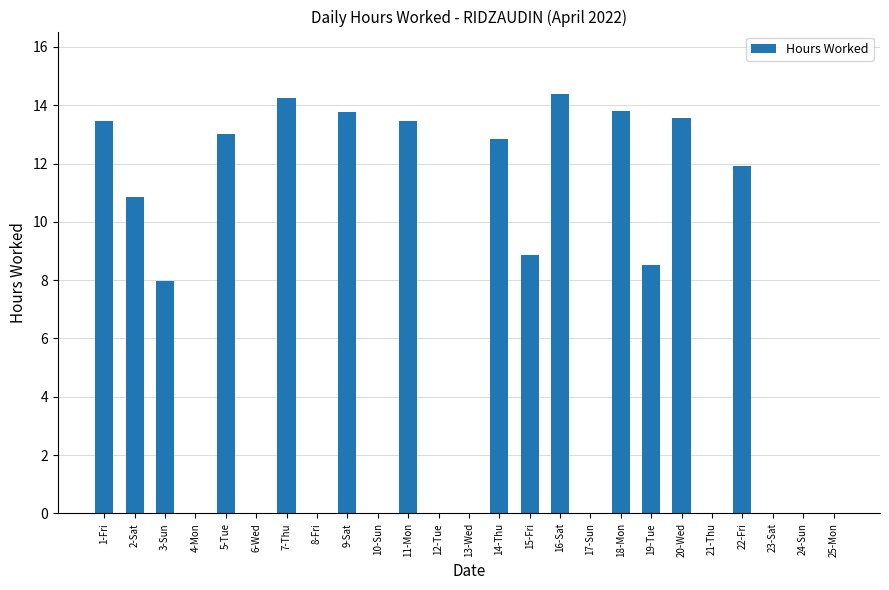

Reading left to right, what are all the values shown in this chart?

1-Fri=13.5	2-Sat=10.9	3-Sun=8.0	4-Mon=0.0	5-Tue=13.0	6-Wed=0.0	7-Thu=14.2	8-Fri=0.0	9-Sat=13.8	10-Sun=0.0	11-Mon=13.5	12-Tue=0.0	13-Wed=0.0	14-Thu=12.8	15-Fri=8.9	16-Sat=14.4	17-Sun=0.0	18-Mon=13.8	19-Tue=8.5	20-Wed=13.6	21-Thu=0.0	22-Fri=11.9	23-Sat=0.0	24-Sun=0.0	25-Mon=0.0